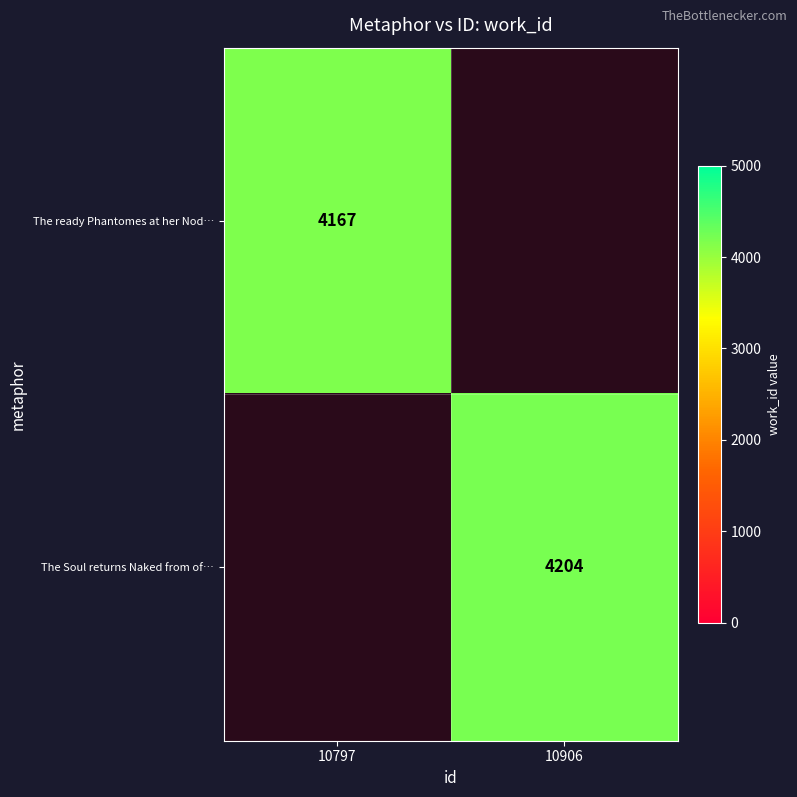

True or false: The ready Phantomes at her Nod… has a value of 4167 at 10797.

True